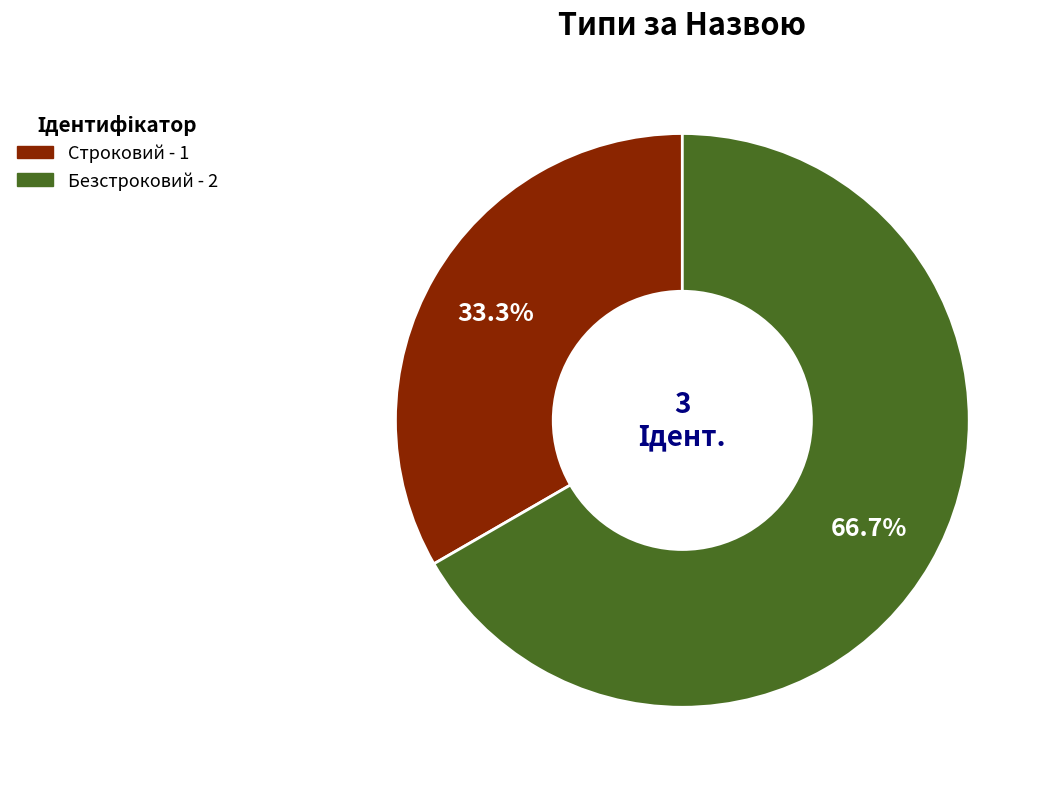

Rank the categories by value from highest to lowest.

Безстроковий, Строковий